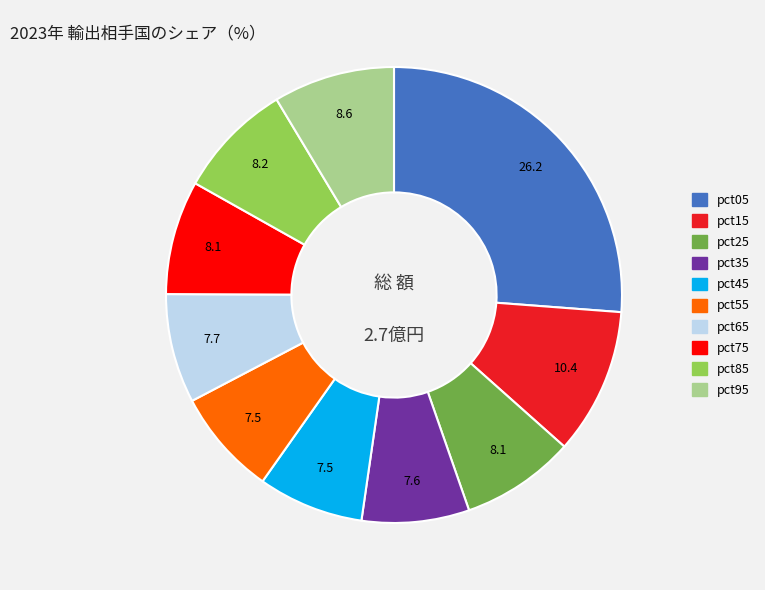

Is the sum of pct35 and pct25 greater than half?

No